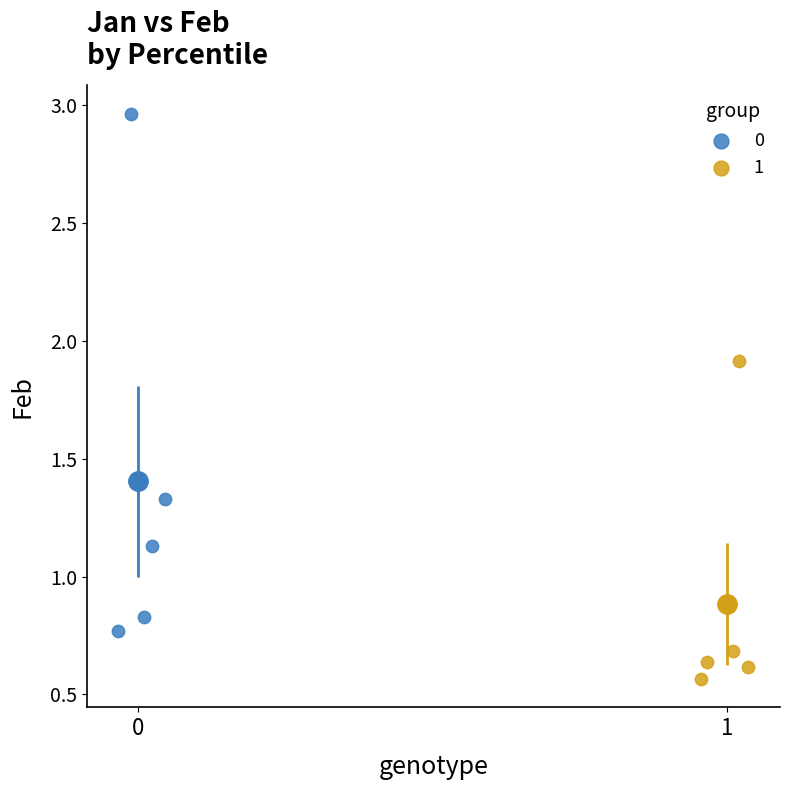

Which series reaches the maximum Y coordinate?

0